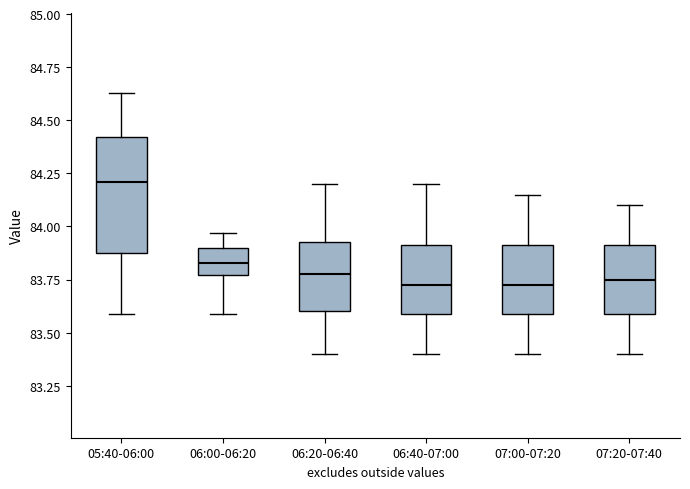

Where is the lower edge of the box for 06:00-06:20 on the y-axis? The values are not printed on the chart, so give them approximately, as read against the axis.

83.75